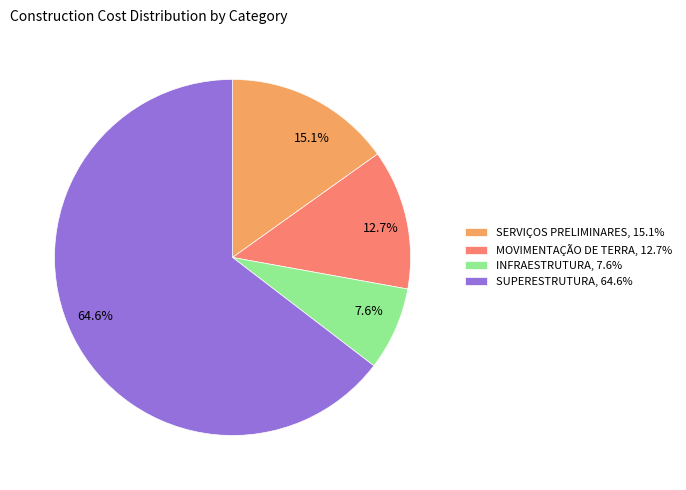

Does MOVIMENTAÇÃO DE TERRA account for over 50% of the chart?

No